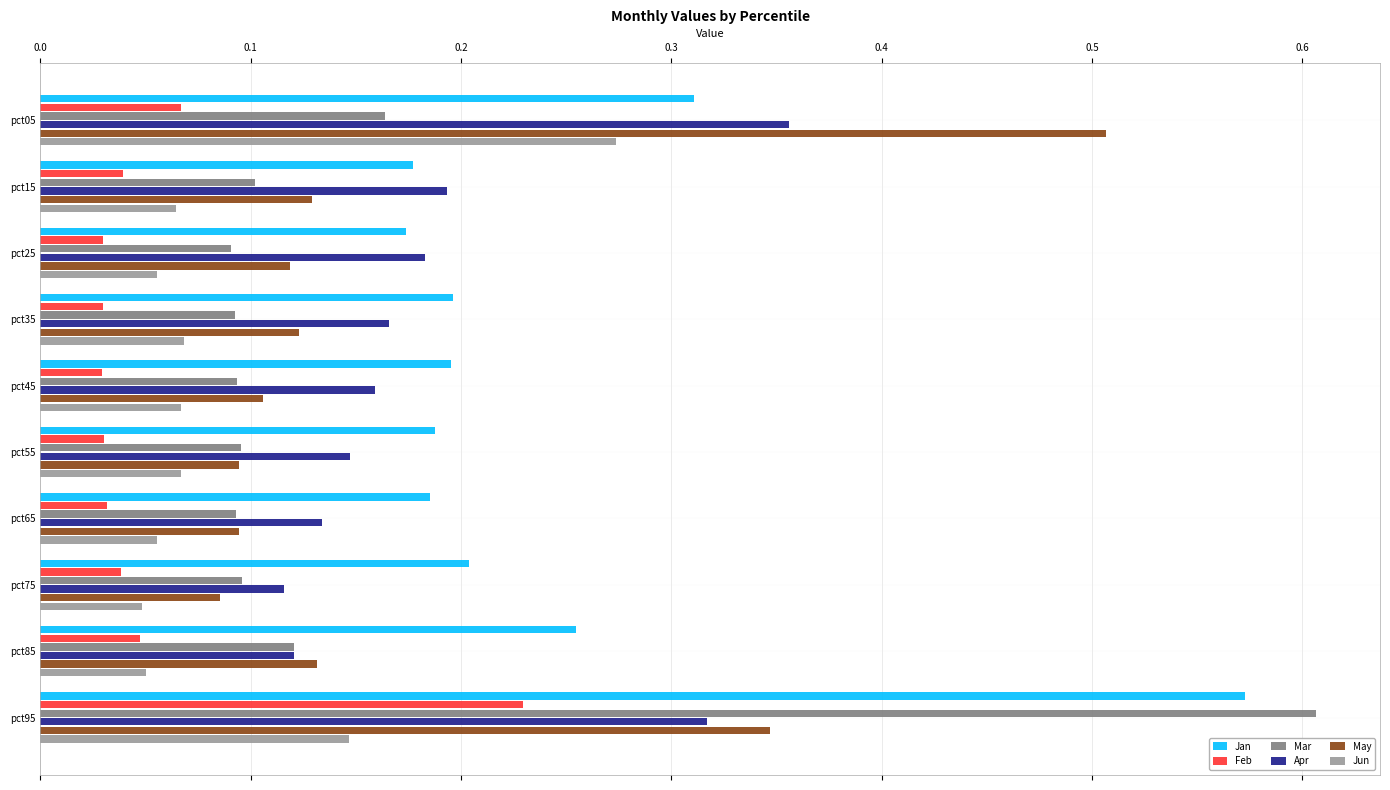

What is the sum of the Jan values at pct45 and pct95?

0.8